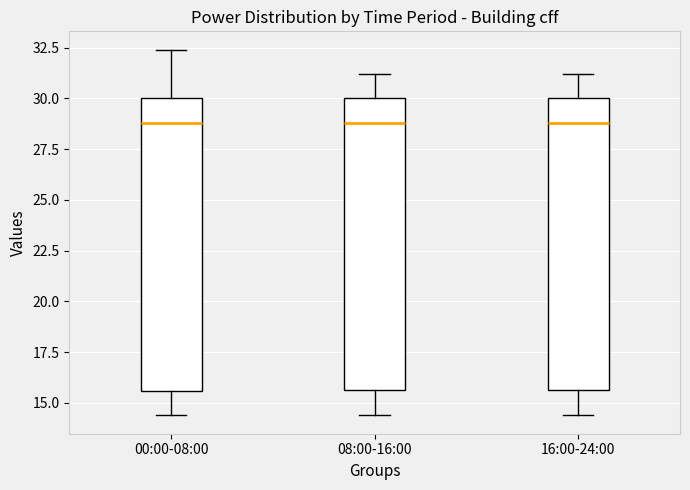

Reading left to right, transcribe this box plot: for each box, give where its median line is, the range the box spans, and where its two whiskers end, as read against the y-axis. The values are not printed on the chart, so give them approximately, as read against the axis.

00:00-08:00: median 29.0, box 15.5 to 30.0, whiskers 14.5 to 32.5
08:00-16:00: median 29.0, box 15.5 to 30.0, whiskers 14.5 to 31.0
16:00-24:00: median 29.0, box 15.5 to 30.0, whiskers 14.5 to 31.0